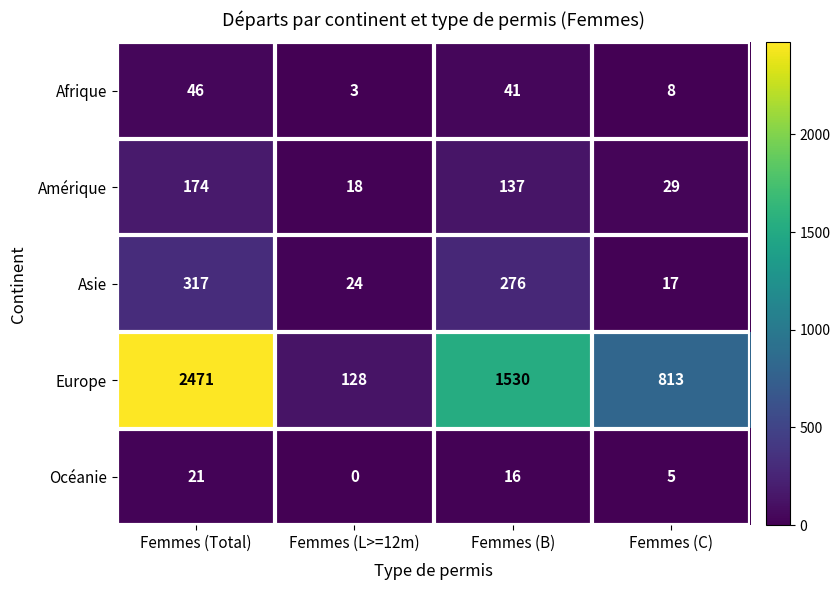

Rank the series by their maximum value, from highest to lowest.

Europe, Asie, Amérique, Afrique, Océanie